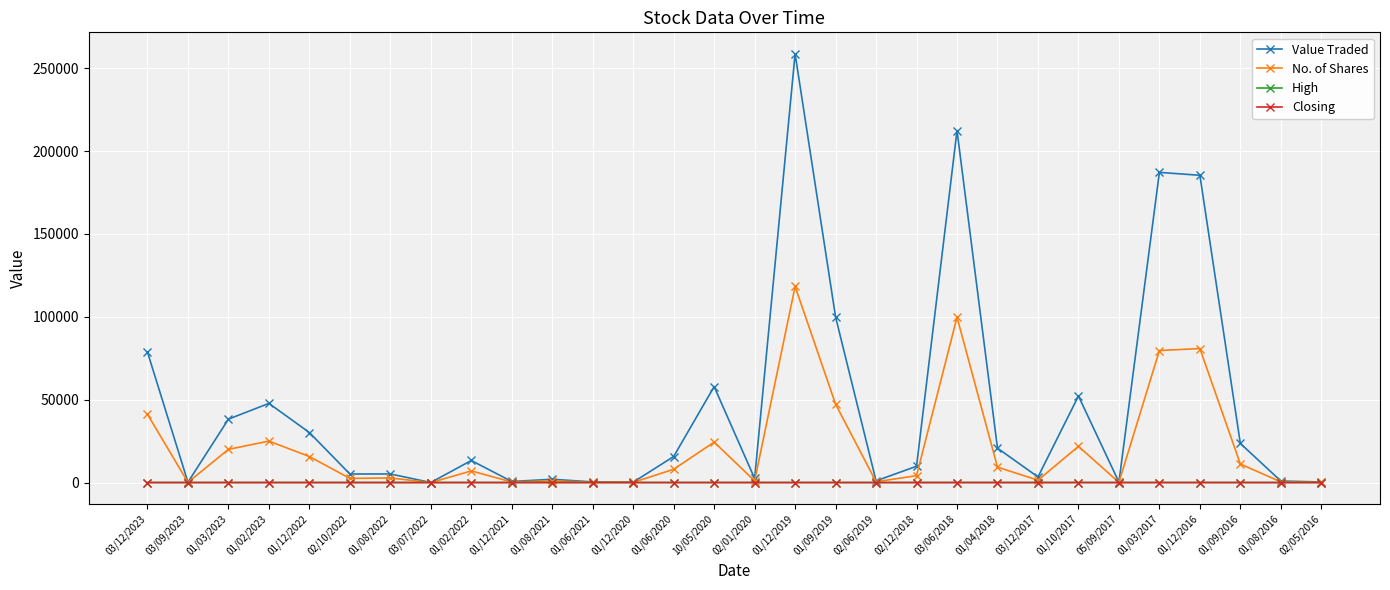

What is the maximum value for No. of Shares?

118293.0